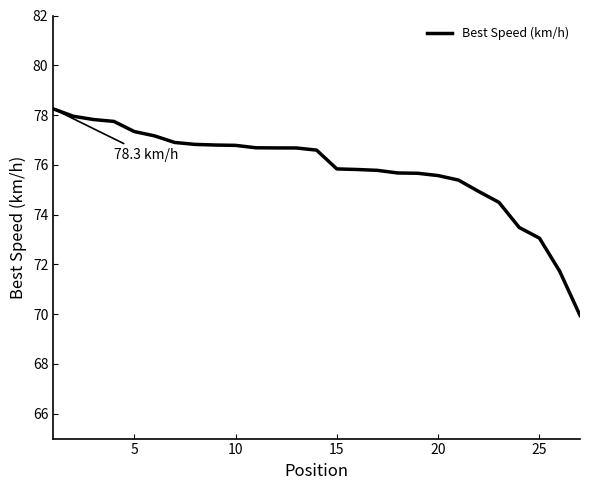

What is the greatest value displayed?

78.3